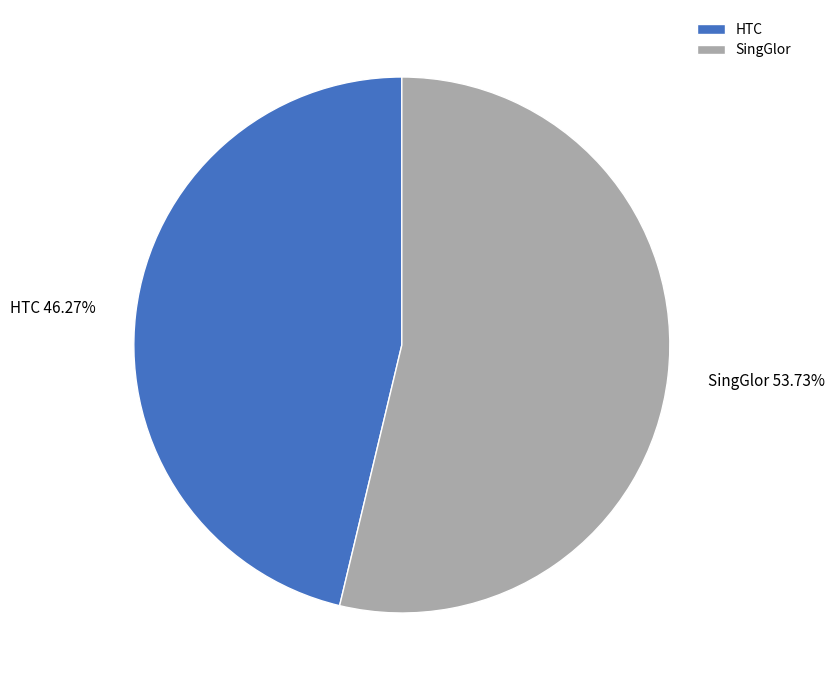

To the nearest percent, what is the difference between the largest and smallest slice percentages?

7%